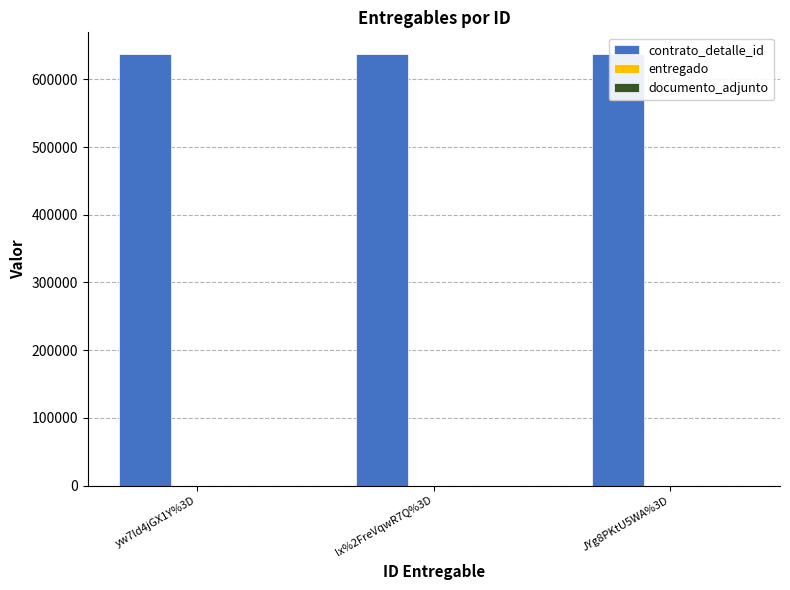

List the labels in order of contrato_detalle_id value, largest first.

yw7ld4jGX1Y%3D, lx%2FreVqwR7Q%3D, JYg8PKtU5WA%3D